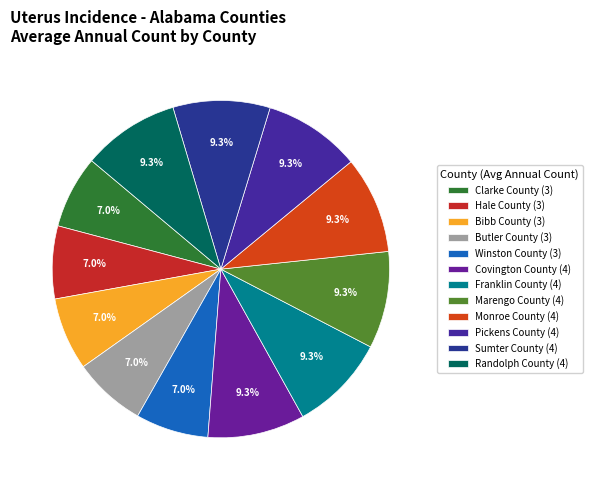

Is it true that Clarke County is 1% of the pie?

False